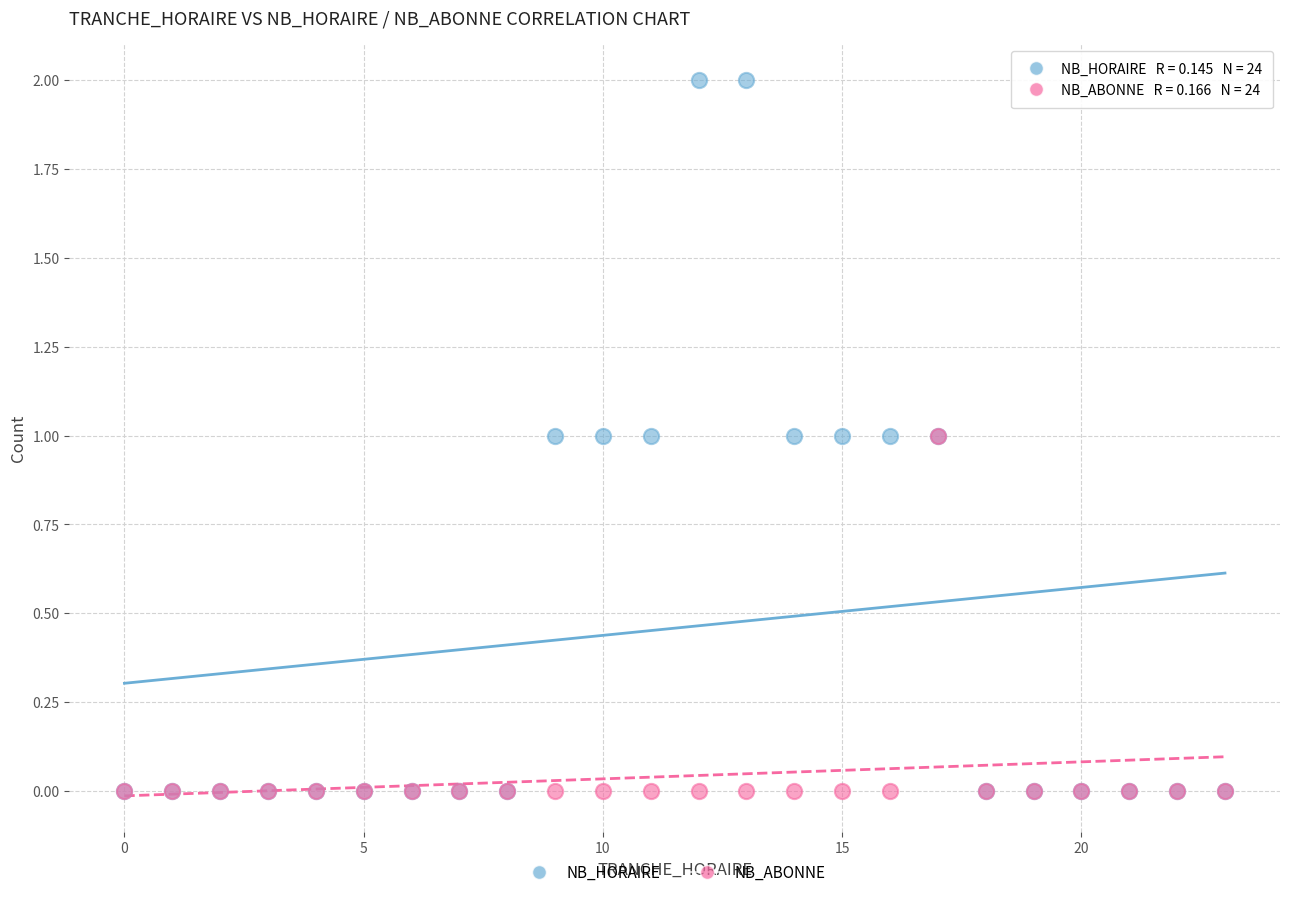

What are all the series names shown in the legend?

NB_HORAIRE, NB_ABONNE